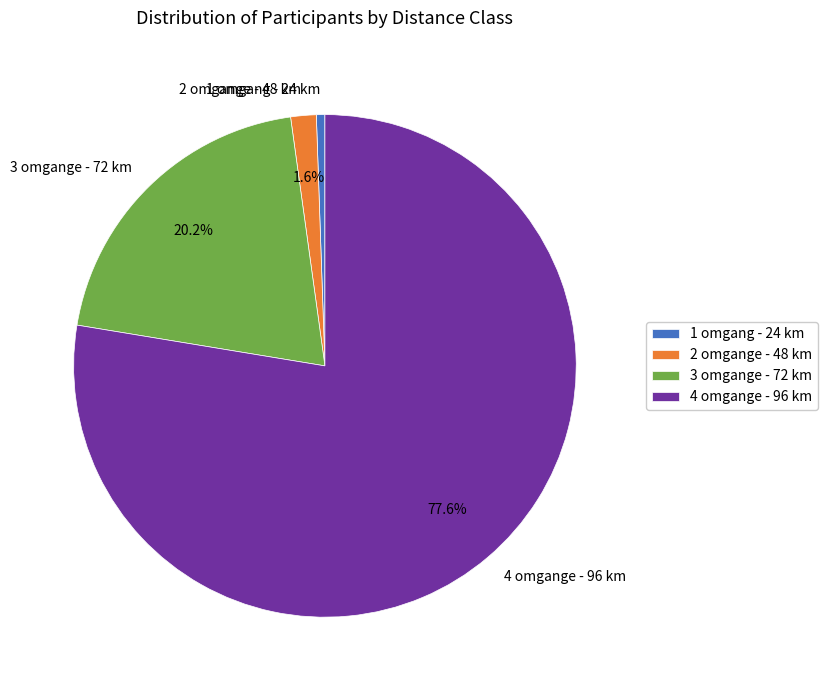

What is the ratio of the value at 2 omgange - 48 km to the value at 1 omgang - 24 km?

3.0